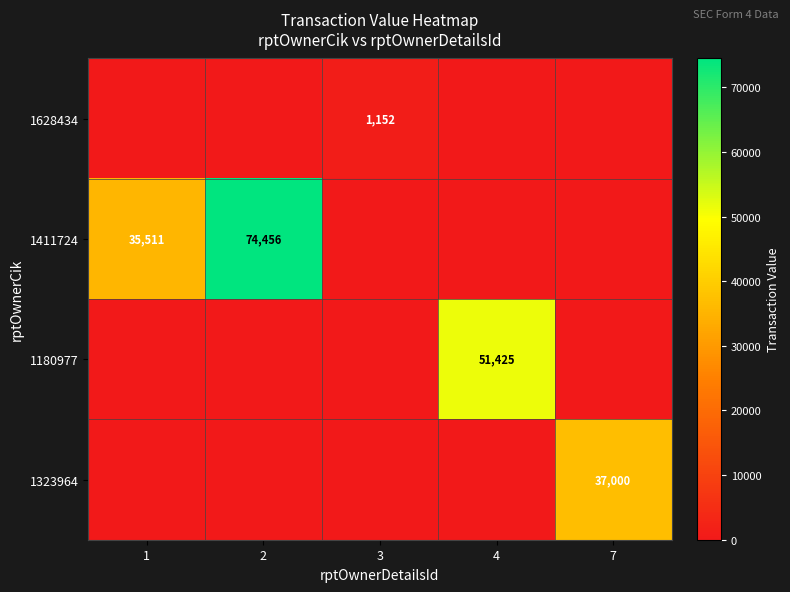

What is the difference between the highest and lowest values at 4?

51425